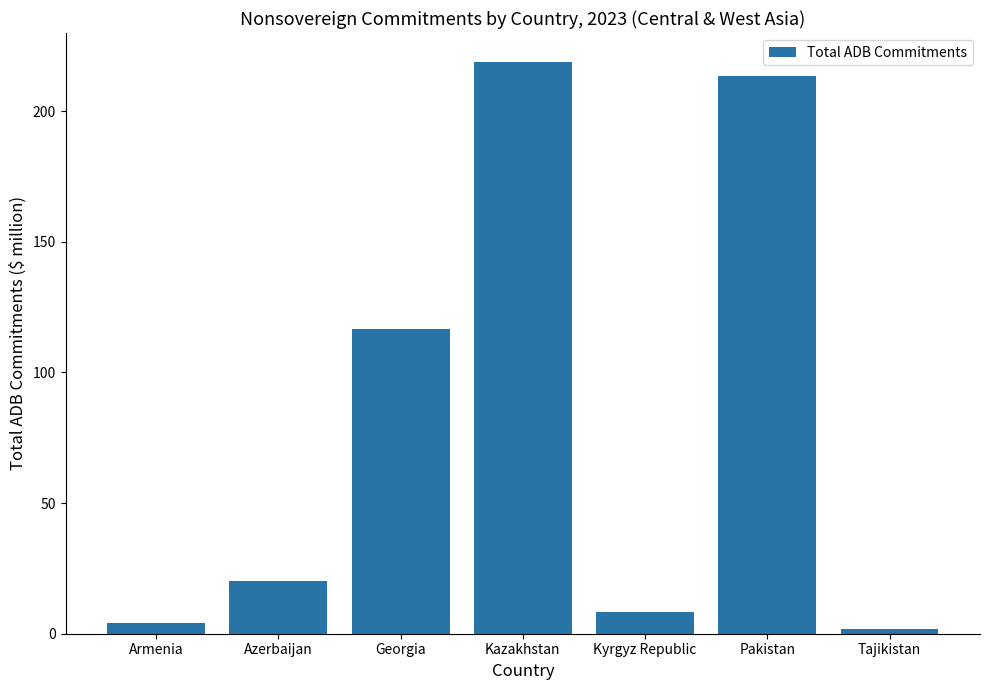

What is the difference between the values at Tajikistan and Kyrgyz Republic?

6.3